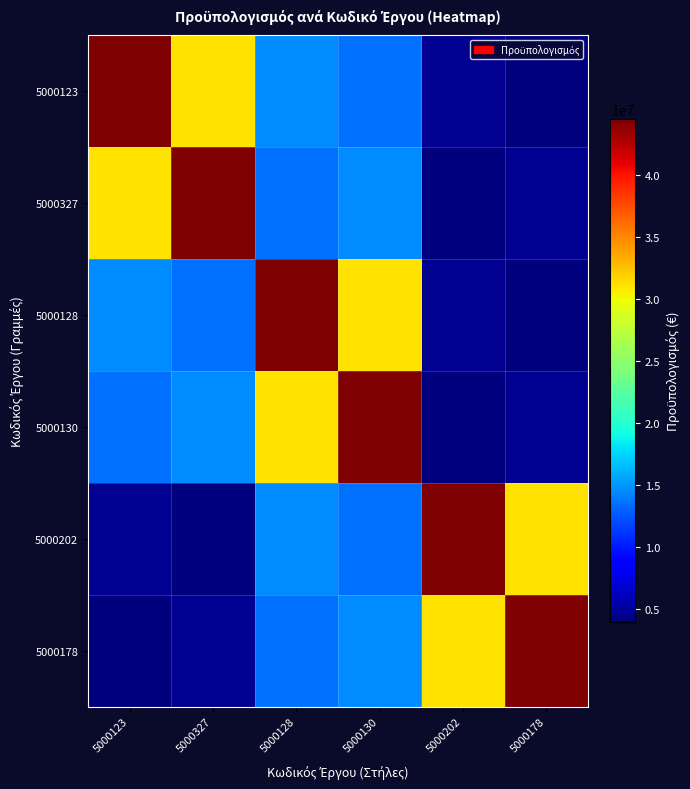

Which has a higher value, 5000130 or 5000123?

5000123